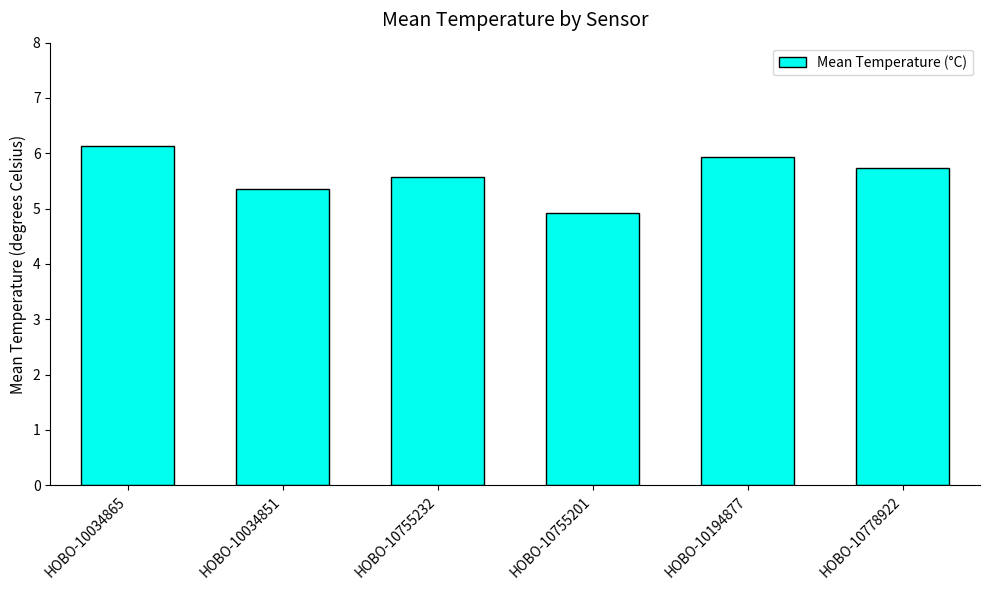

How many bars are there in total?

6